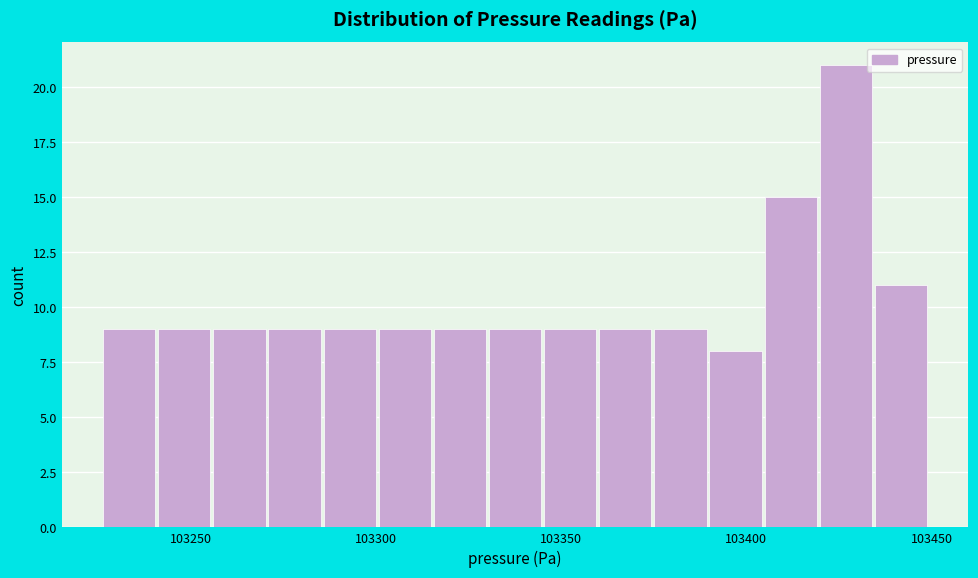

Read against the x-axis, roughly where is the centre of the tallest bar?

103425